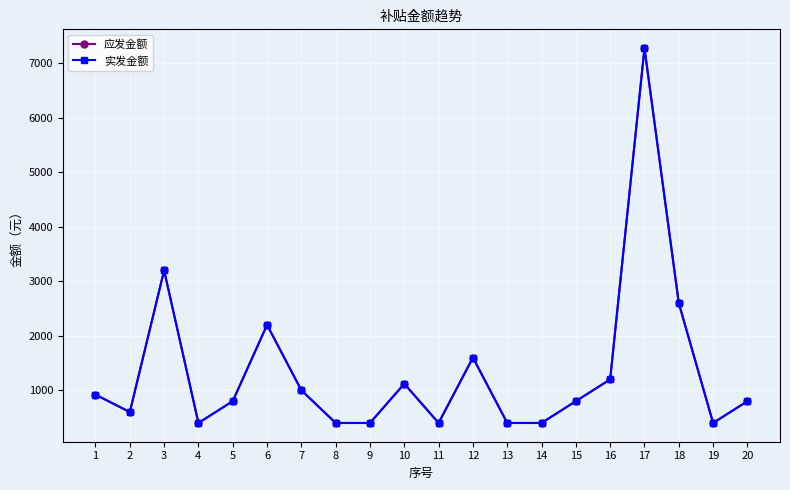

What is the difference between the 实发金额 values at 20 and 14?

400